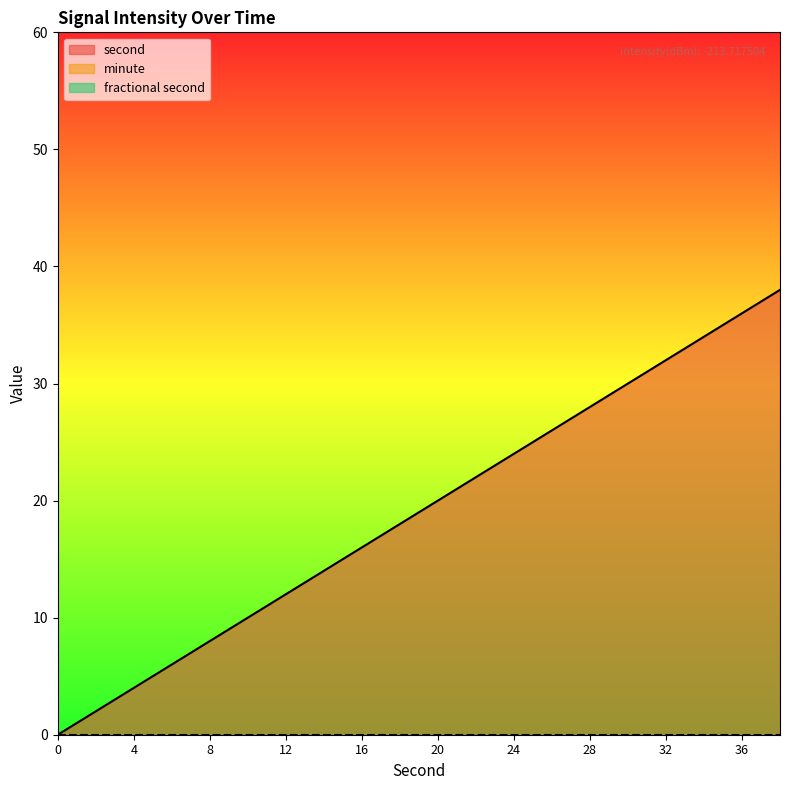

True or false: fractional second and second cross at least once.

False